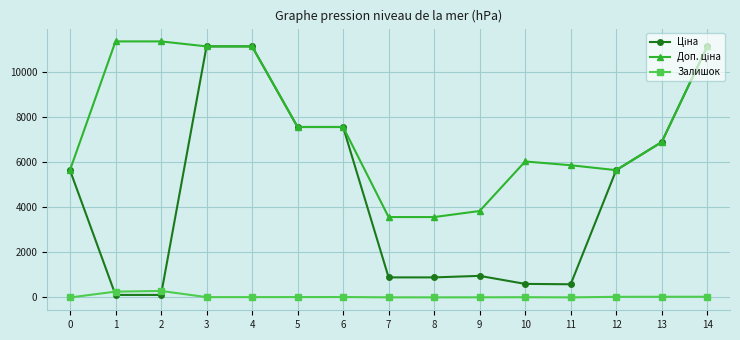

True or false: Залишок has more than 0 interior local peaks.

True